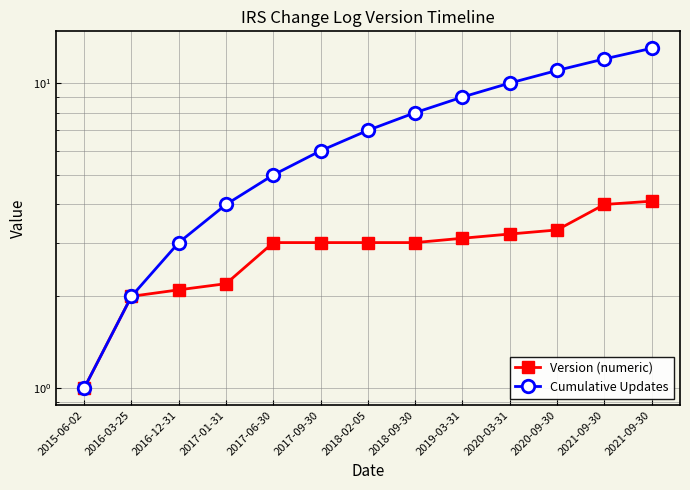

What is the sum of all Version (numeric) values?

37.0